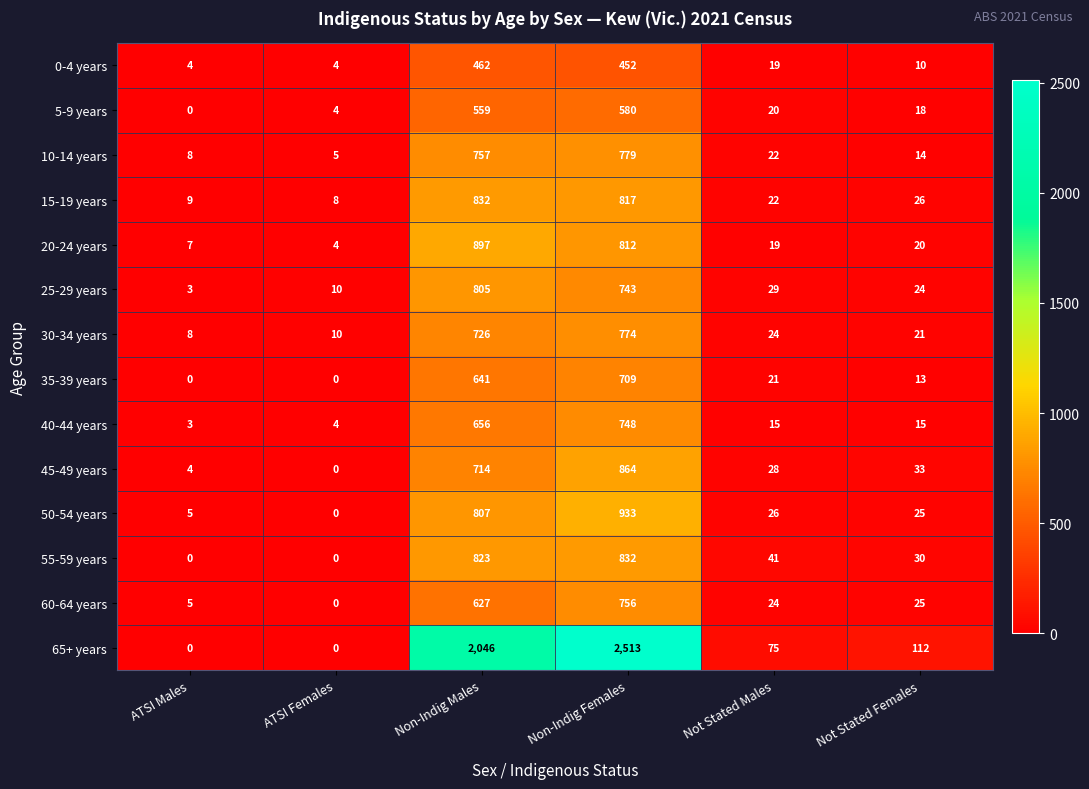

At which category is the sum across all series the highest?

Non-Indig Females